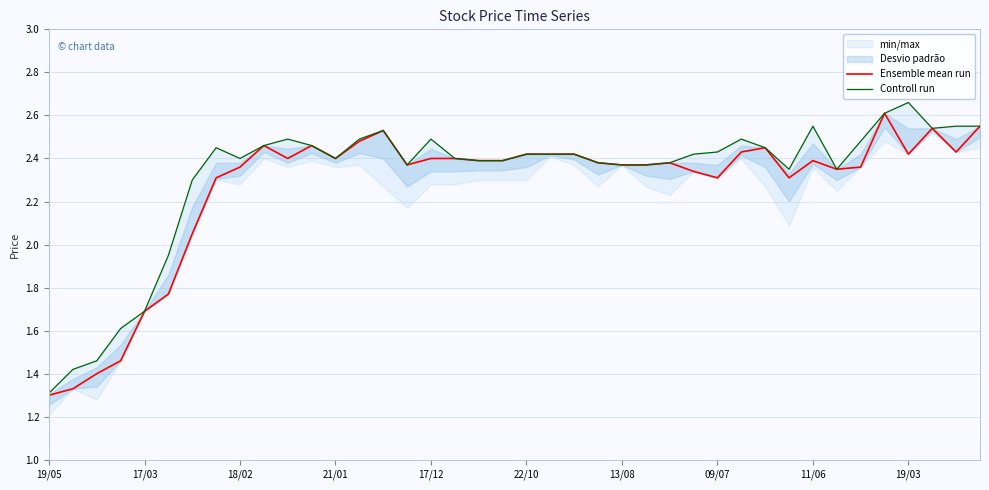

Rank the series by their average value, from highest to lowest.

Controll run, Ensemble mean run